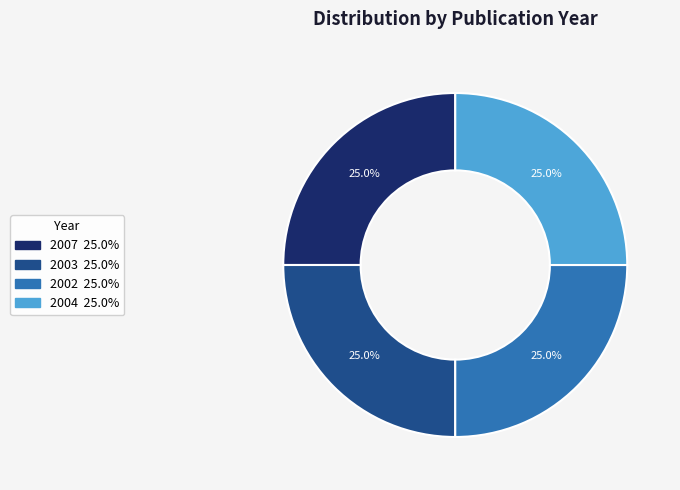

How much of the chart is everything except 2004?

75.0%